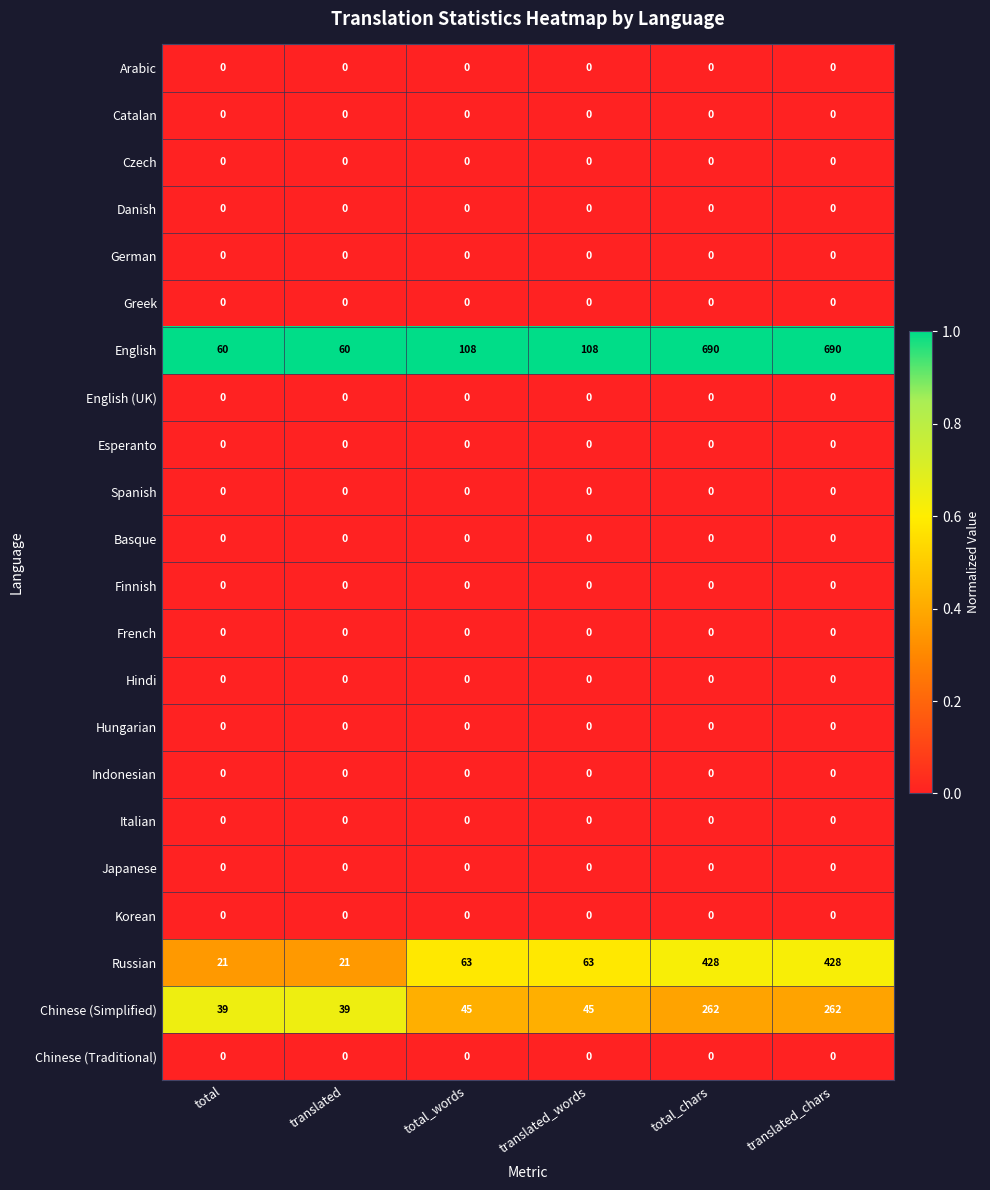

What is the difference between the maximum and second lowest values in the Chinese (Simplified) series?

223